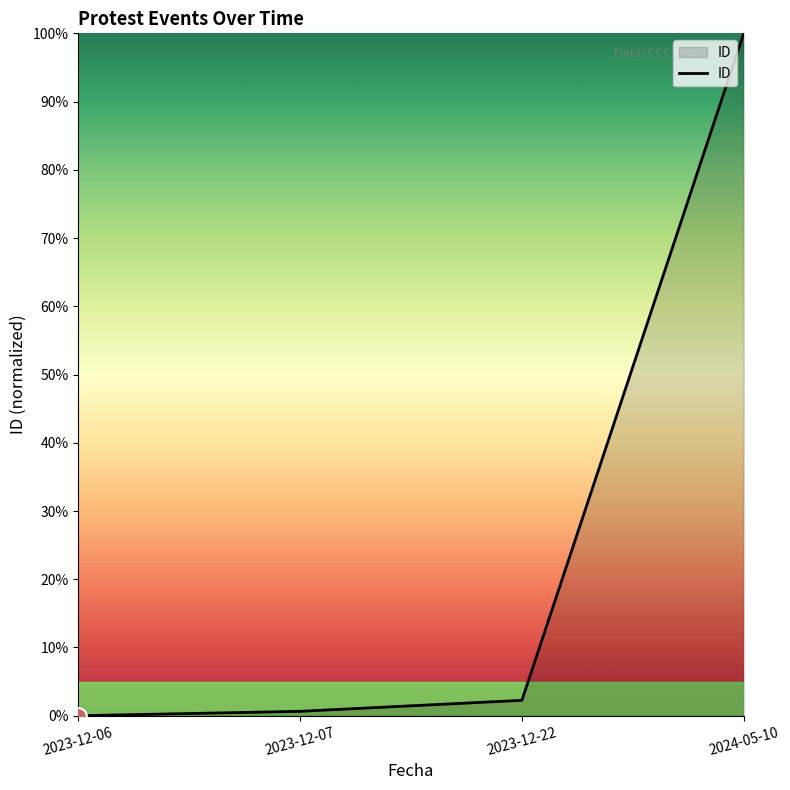

How many lines are shown in the chart?

1